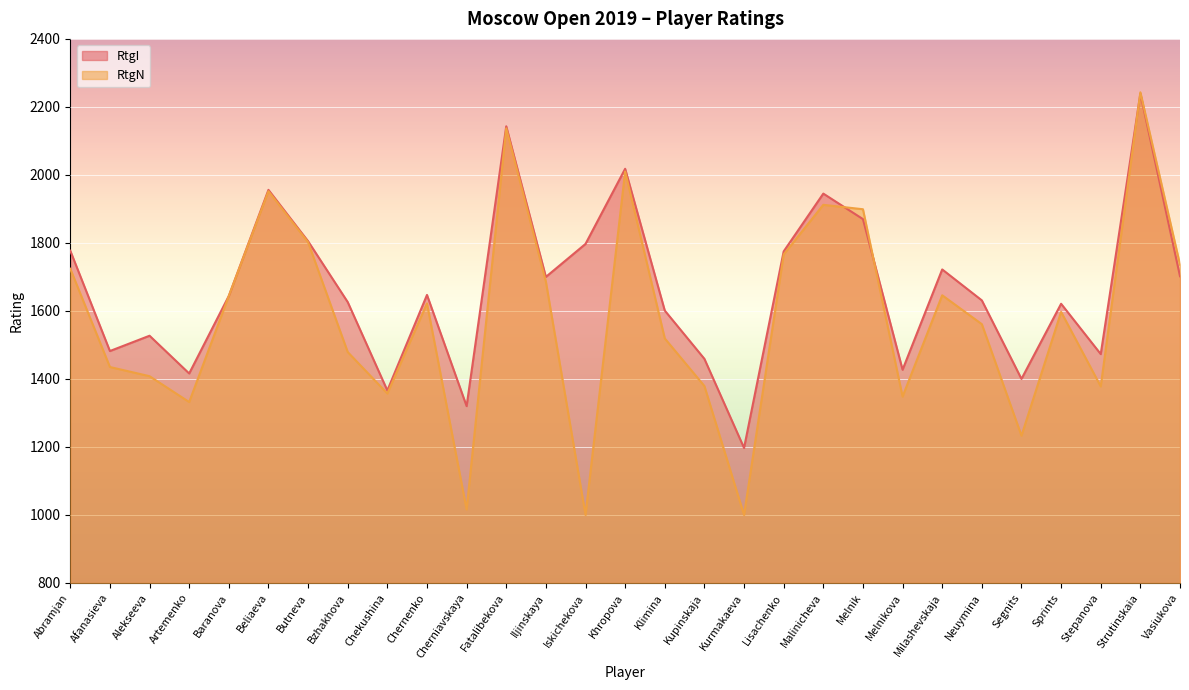

At which category is the sum across all series the highest?

Strutinskaia